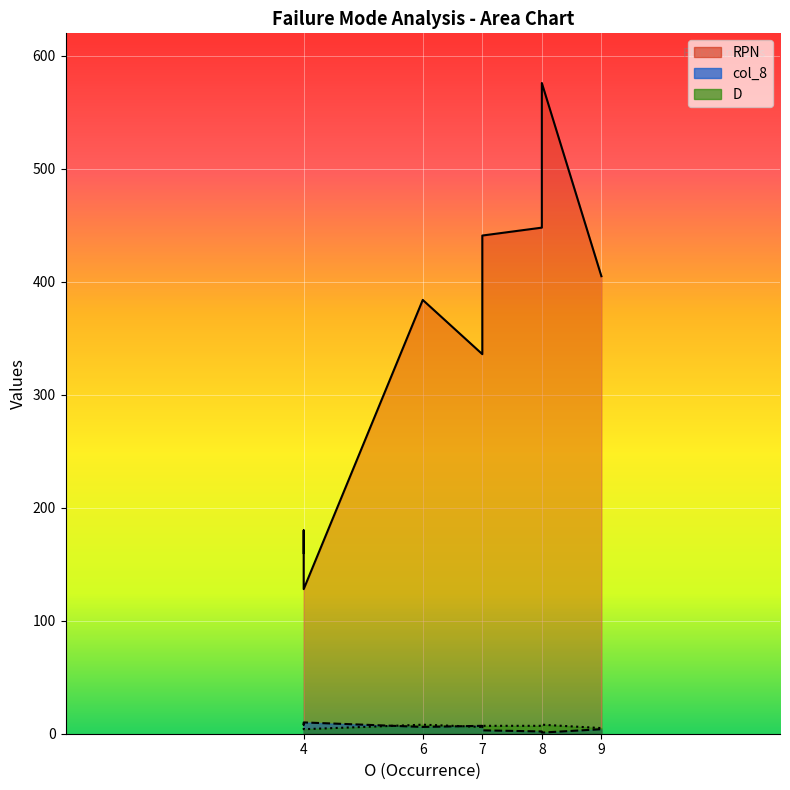

Rank the categories by col_8 value from highest to lowest.

4, 4, 4, 7, 6, 7, 9, 7, 8, 8